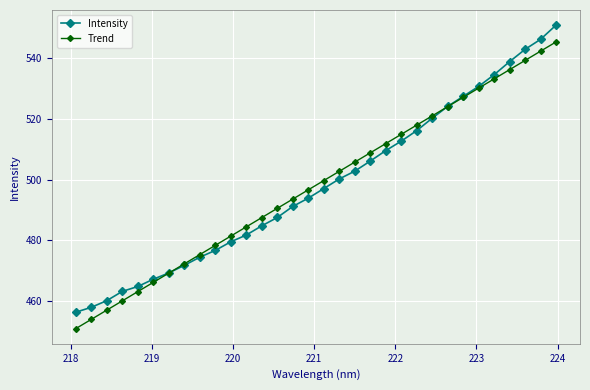

Which series has the widest spread of values?

Intensity